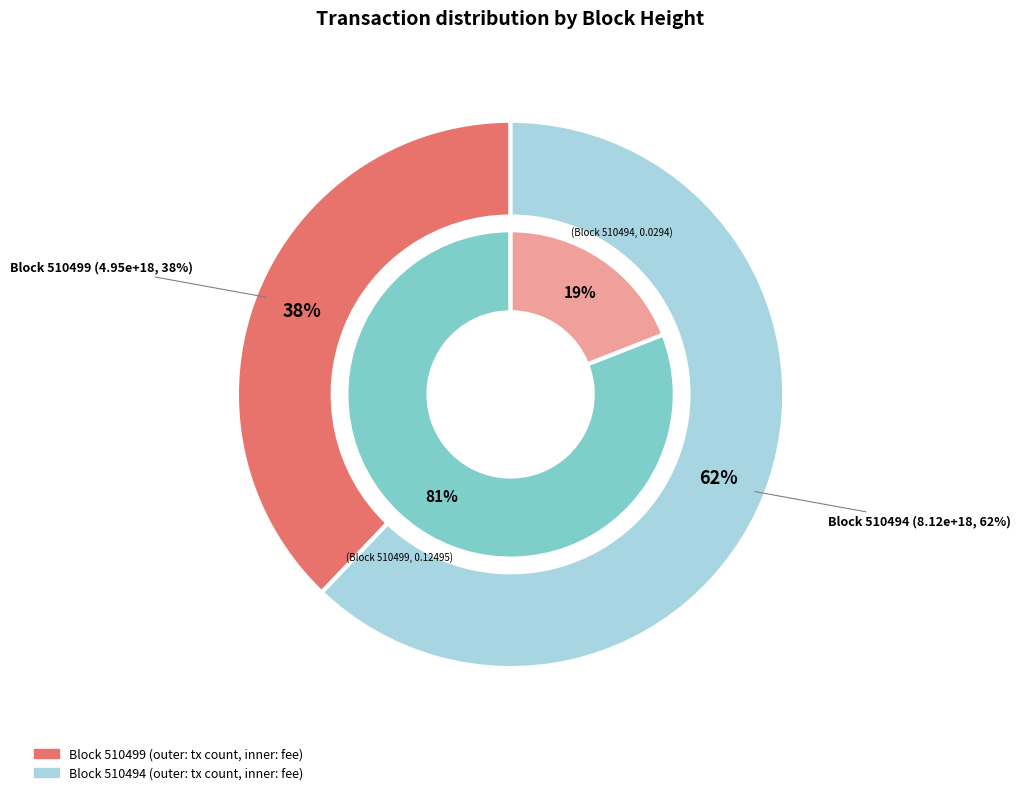

Count the number of slices in the pie.

2